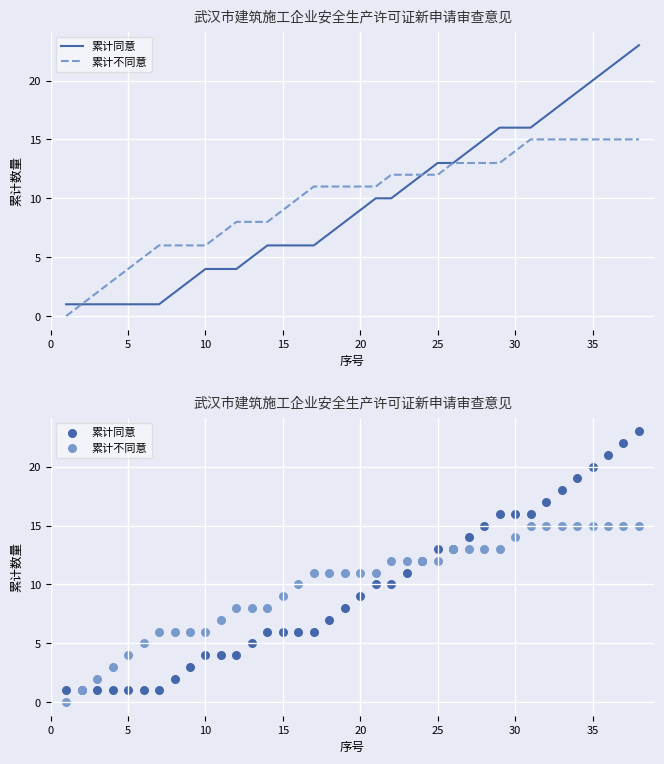

Which series has the largest total across all categories?

累计不同意